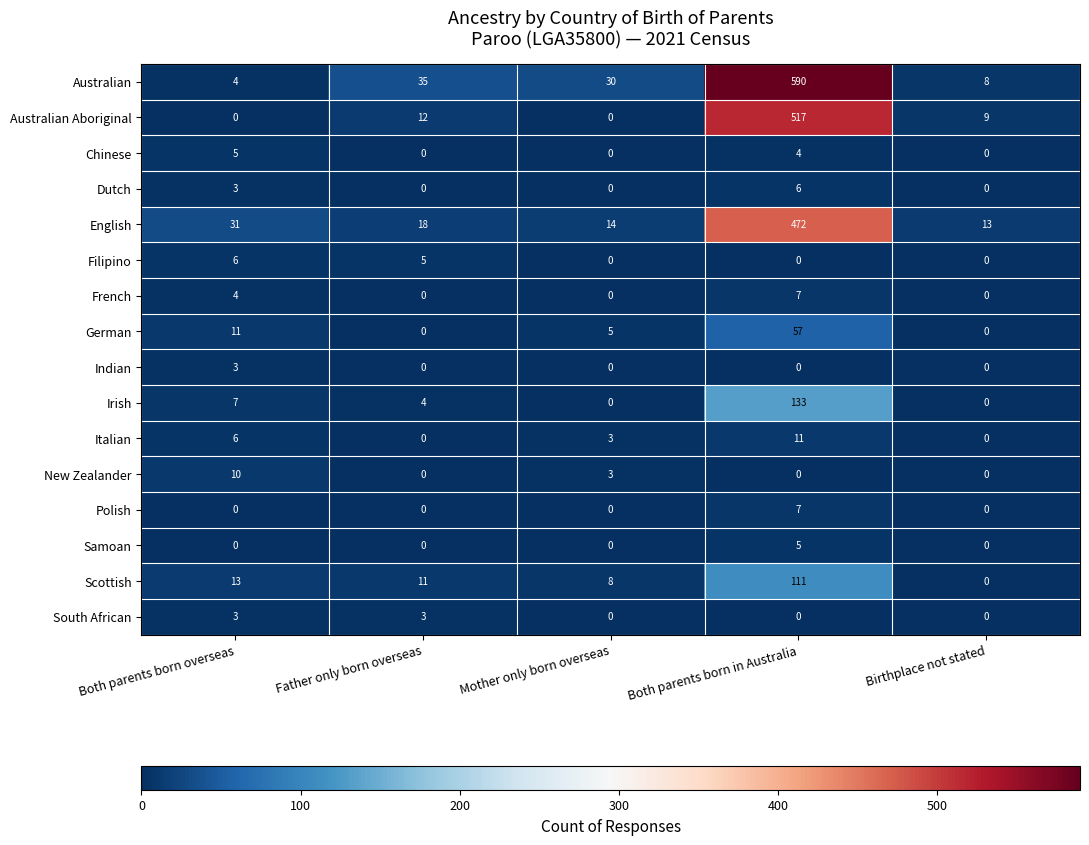

Which series has the widest spread of values?

Australian